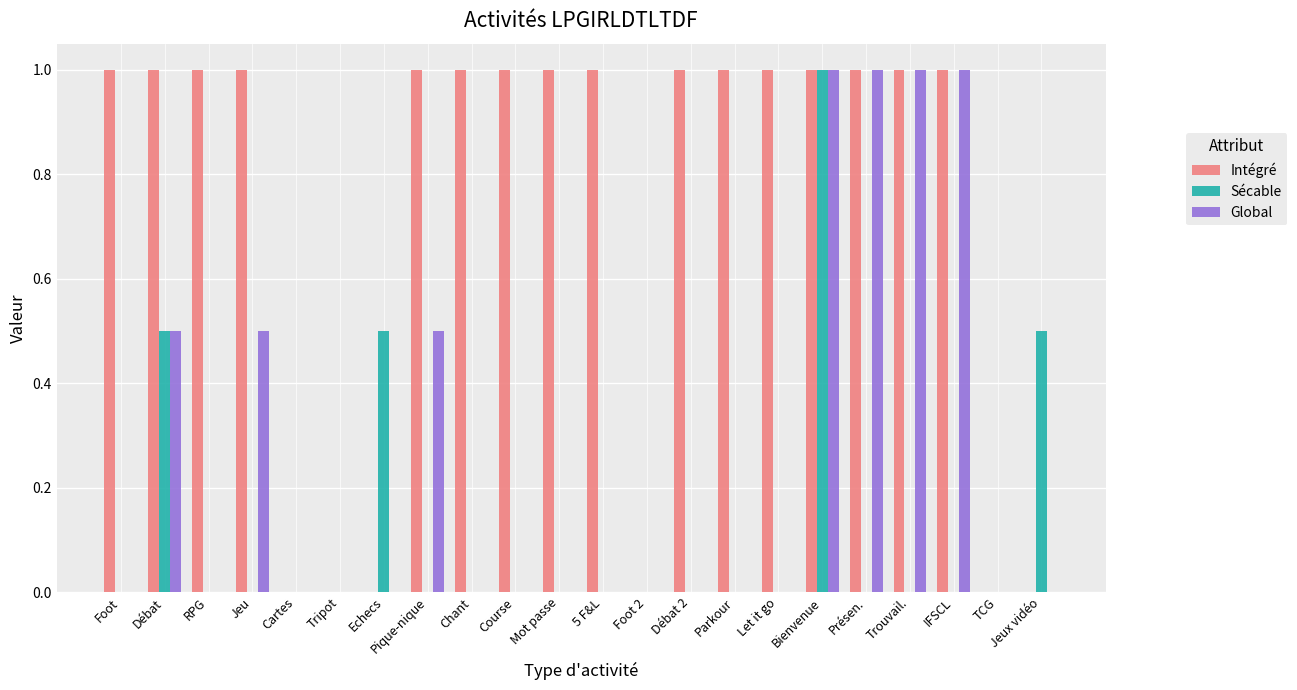

Between Jeu and Parkour, which series saw the biggest shift?

Global